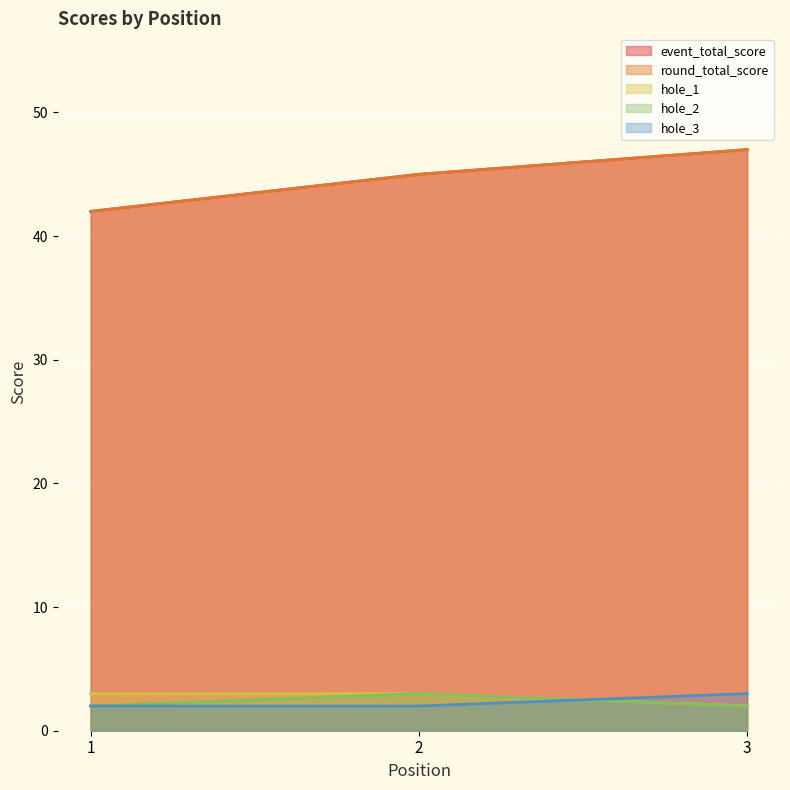

What is the total value across all series at 3?

101